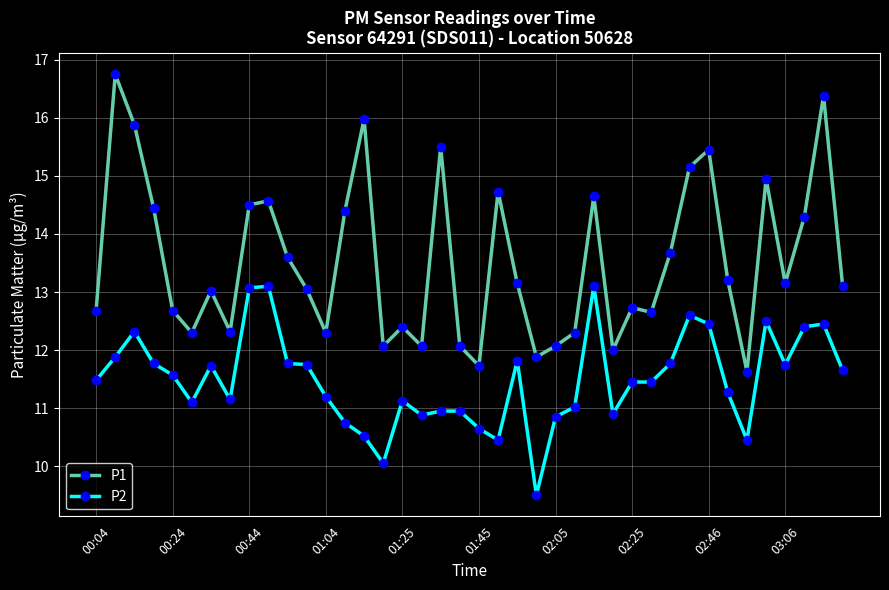

List the series in order of their peak value, highest first.

P1, P2